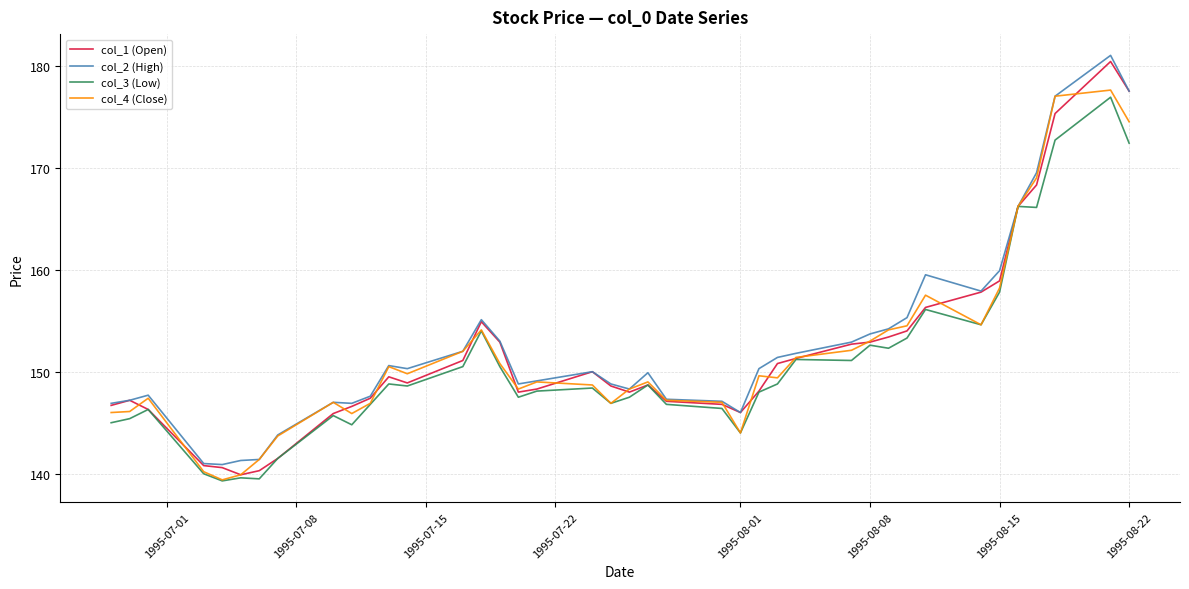

How many lines are shown in the chart?

4